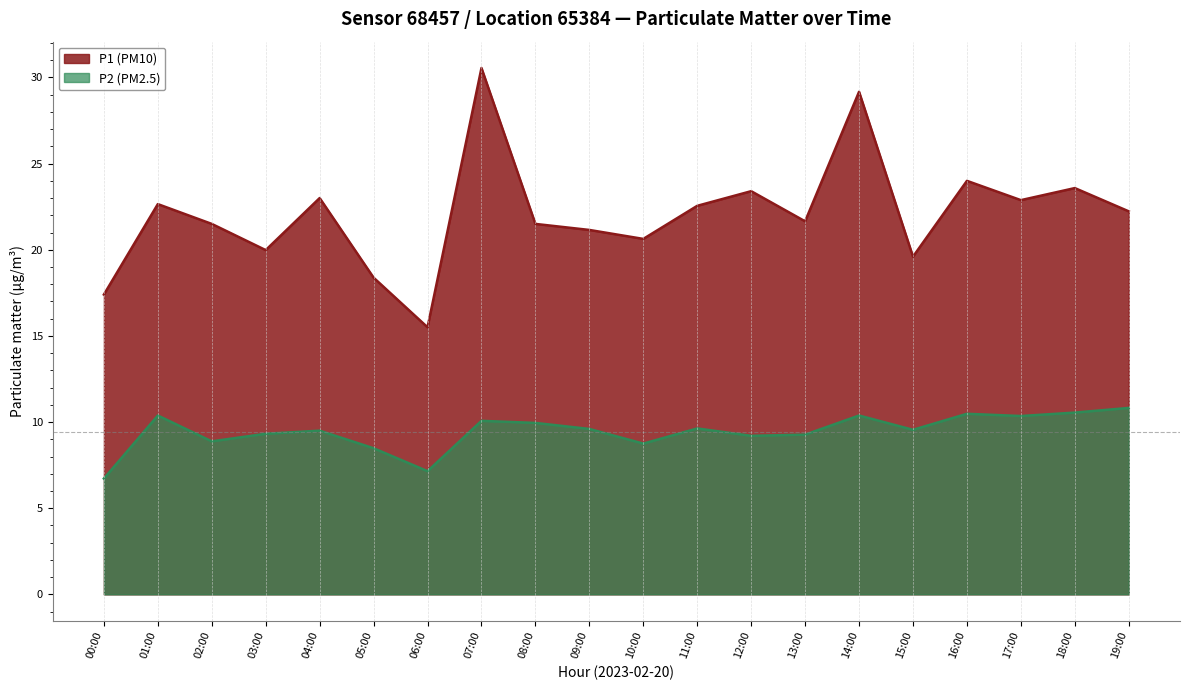

What is the lowest value of the P2 series?

6.7